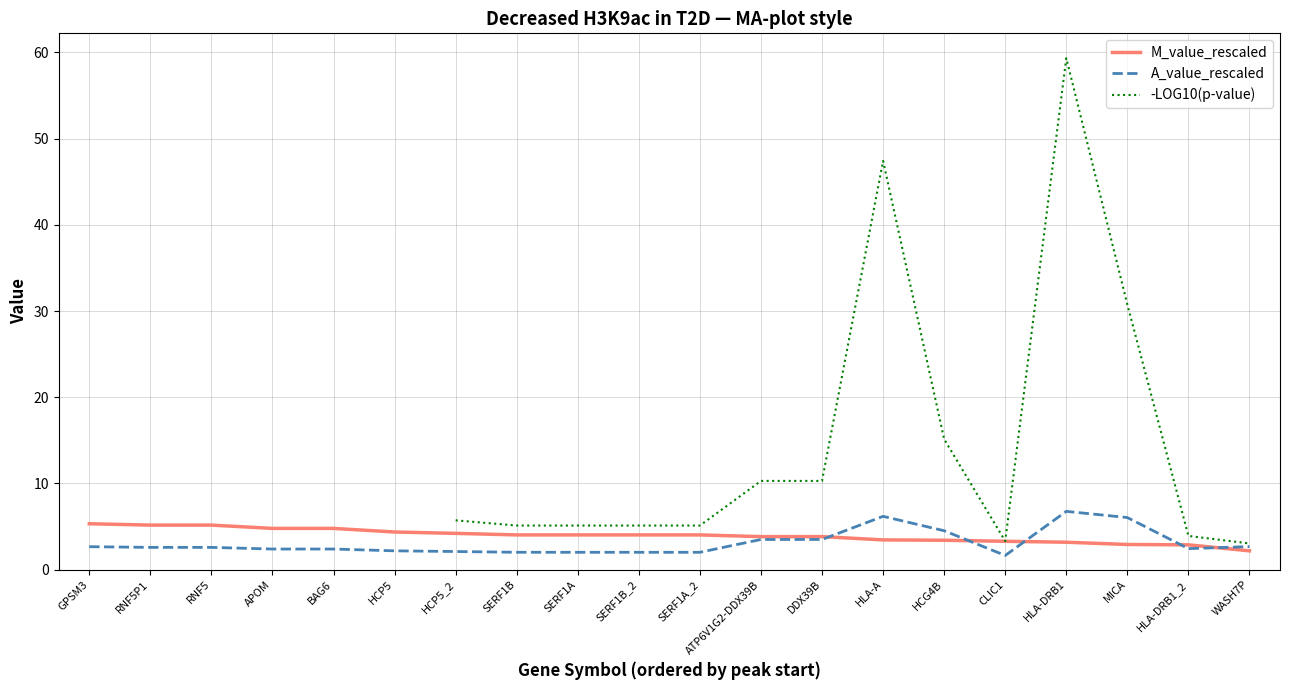

At how many categories does at least one series exceed 54?

1